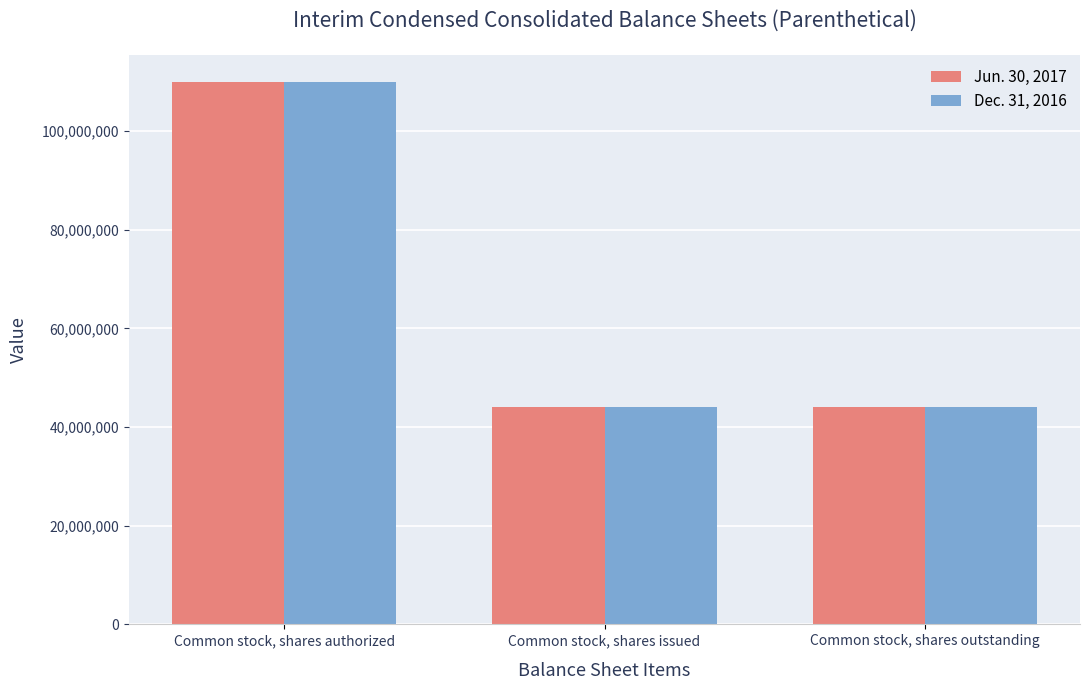

True or false: Dec. 31, 2016 has a value of 188479871 at Common stock, shares authorized.

False